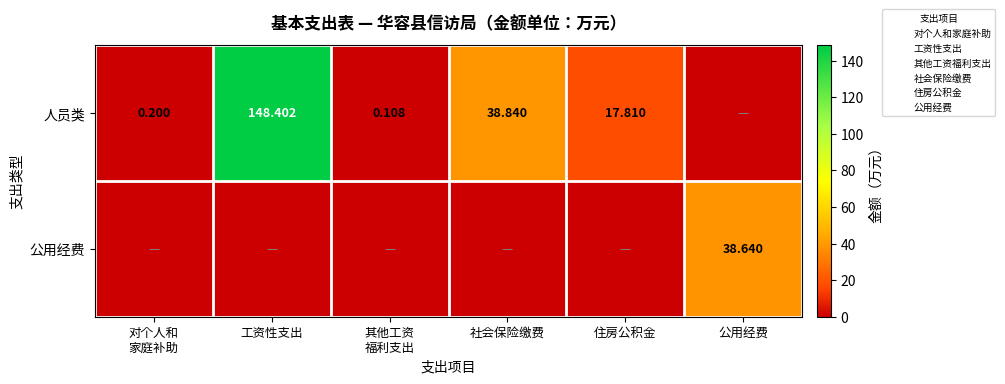

Rank the series by their average value, from highest to lowest.

人员类, 公用经费